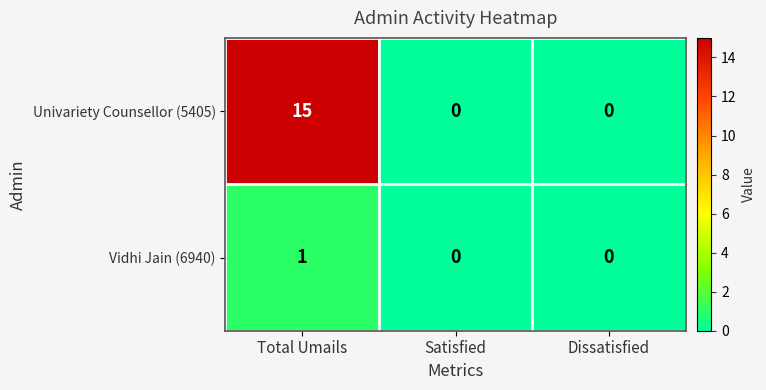

At which category does the chart reach its peak across all series?

Total Umails